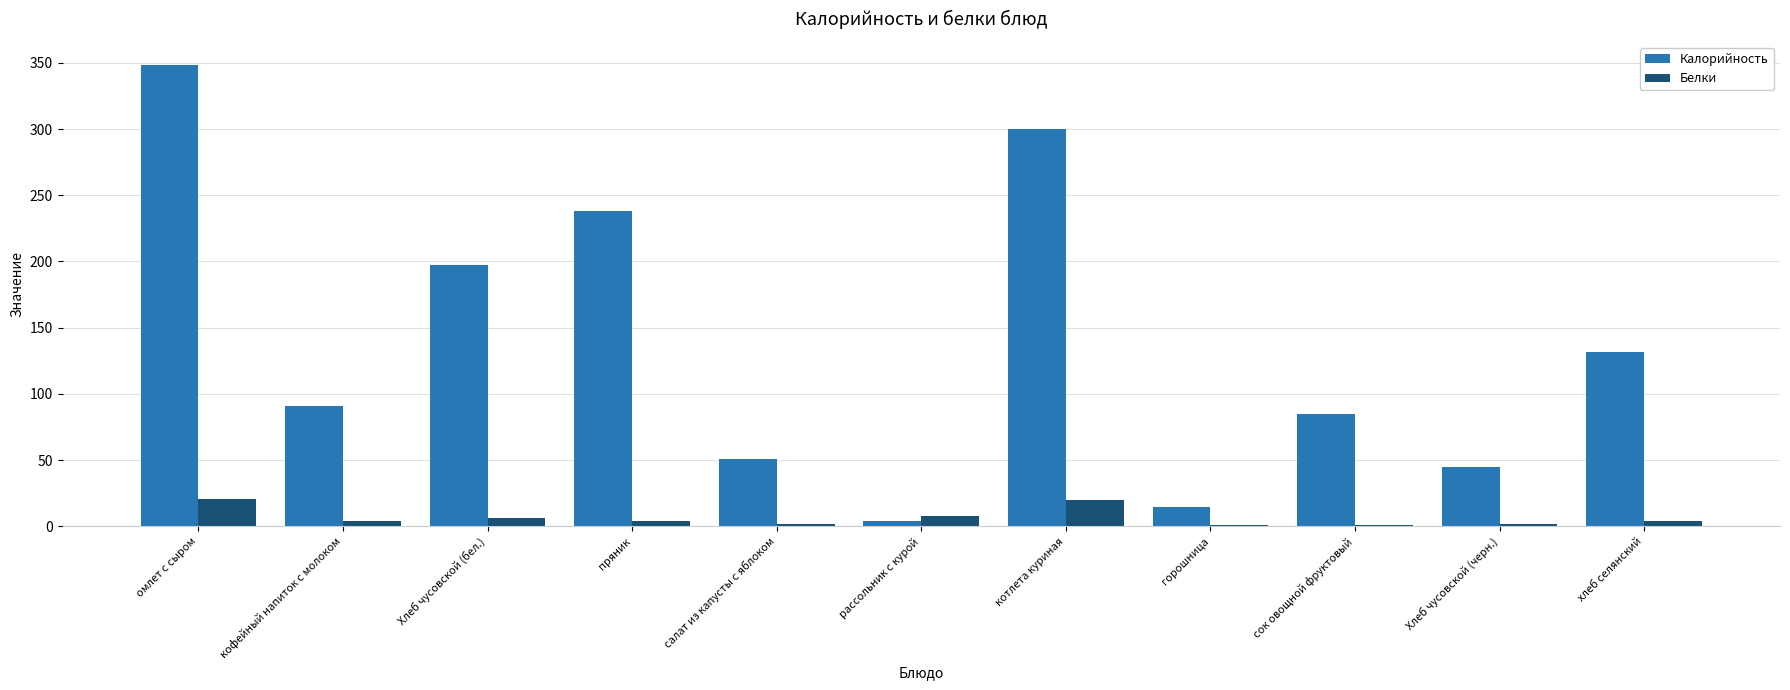

What is the spread (max minus min) of values at пряник?

234.1